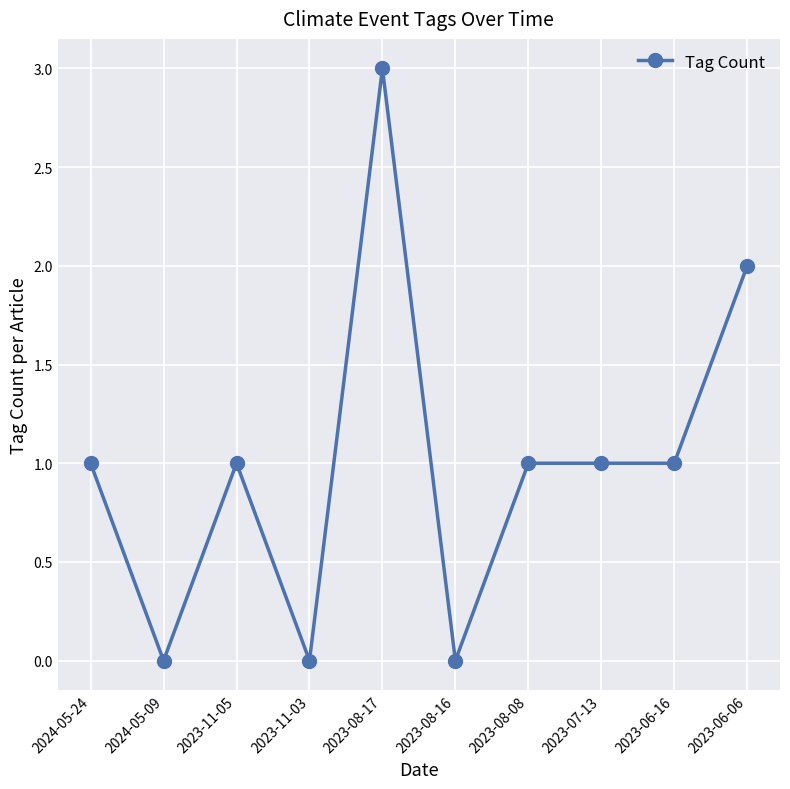

What is the difference between the maximum and minimum values?

3